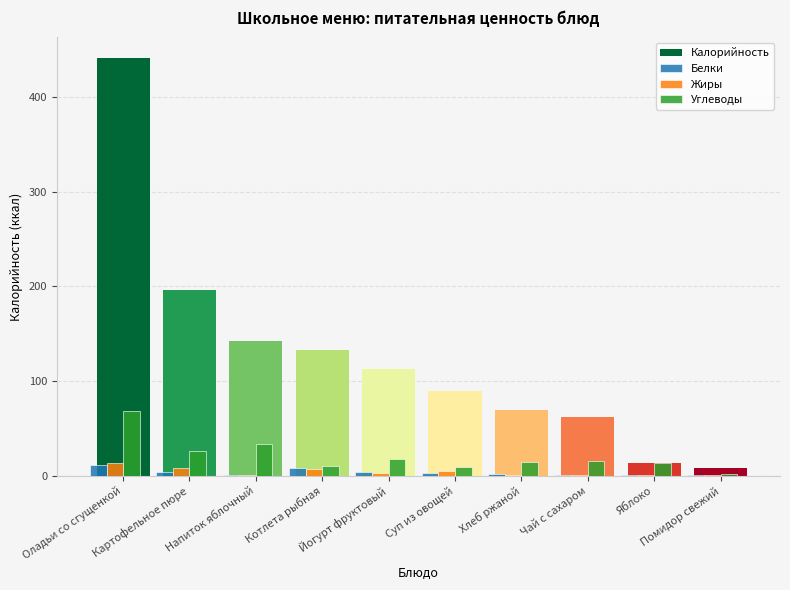

What is the average value of the Углеводы series?

20.8